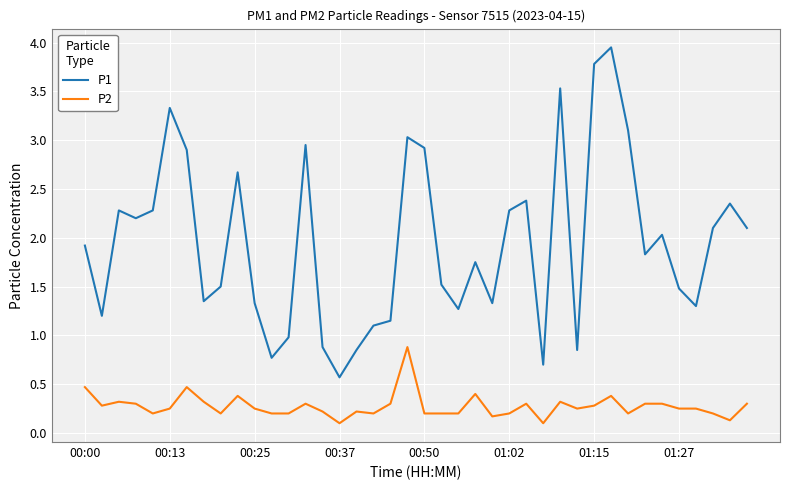

What is the lowest value of the P1 series?

0.6